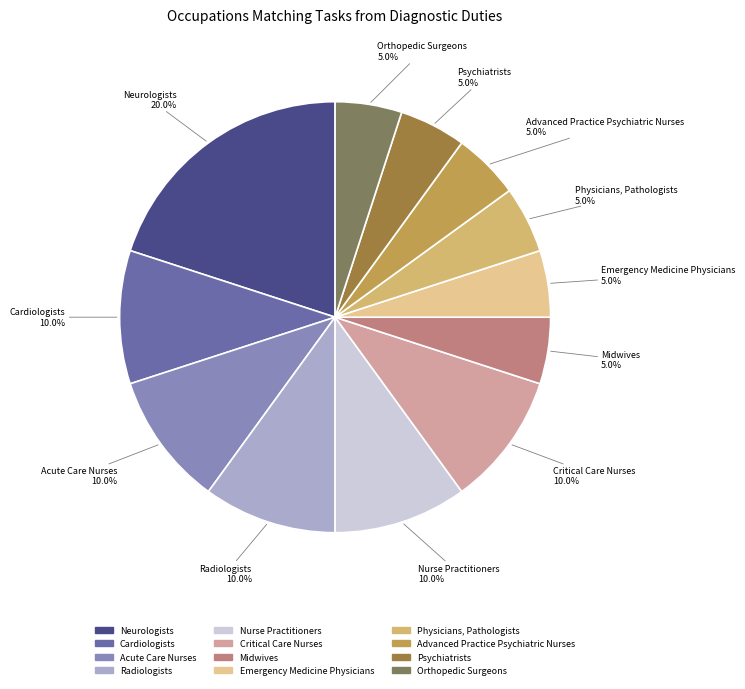

Which category has the biggest portion of the pie?

Neurologists